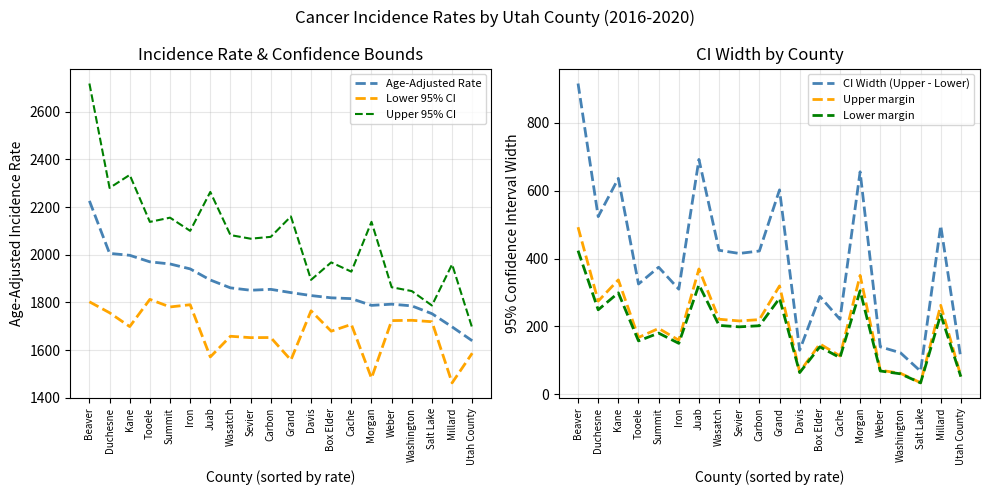

At which category is the sum across all series the highest?

Beaver